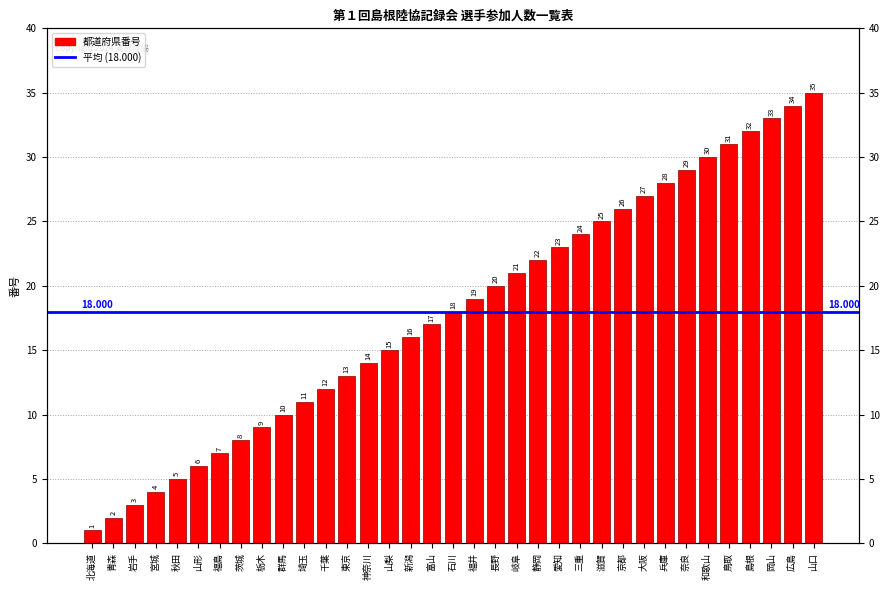

Where is the data nearest to the value 18?

石川